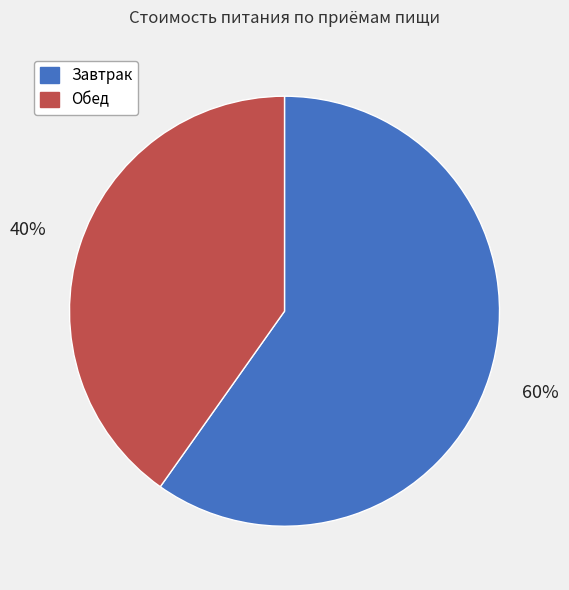

What is the smallest slice in the pie chart?

Обед